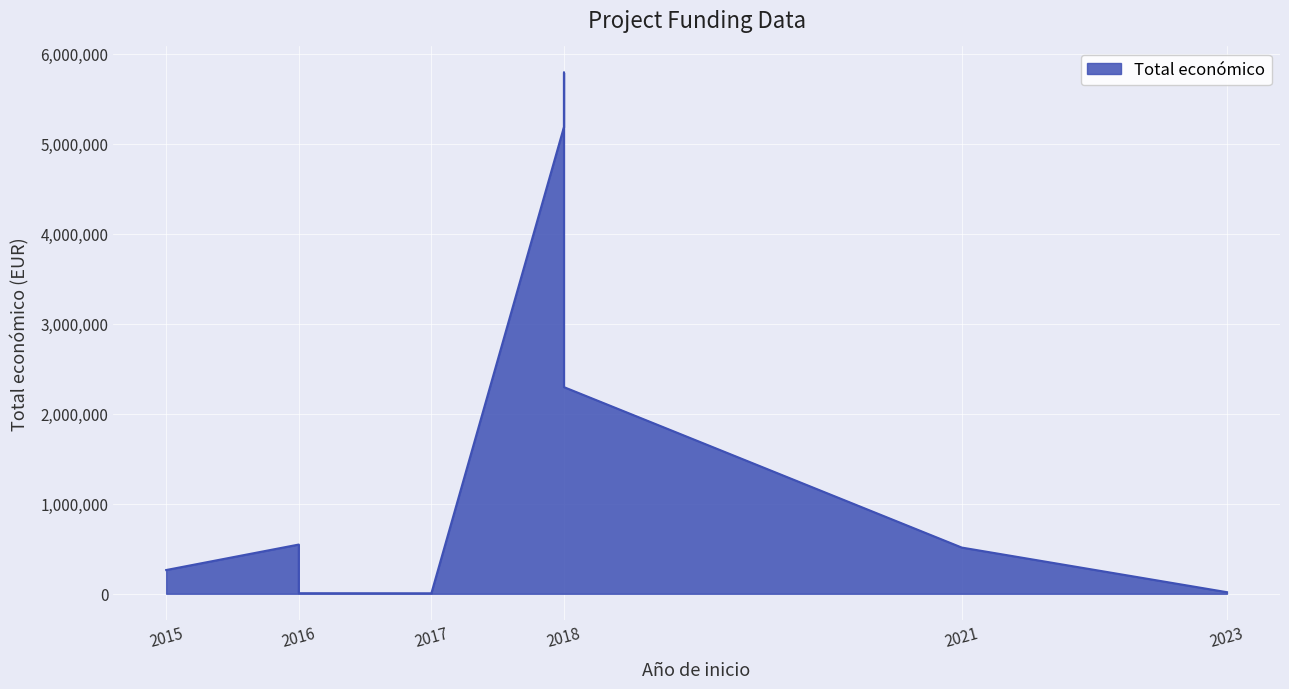

What is the difference between the values at 2018 and 2018?

604966